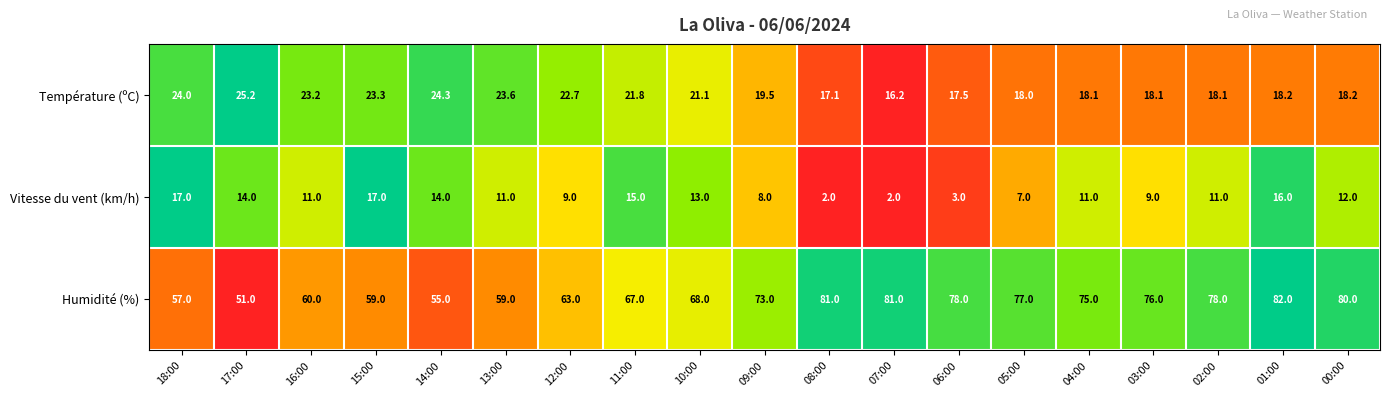

Is it true that Humidité (%) equals 77.0 at 05:00?

True